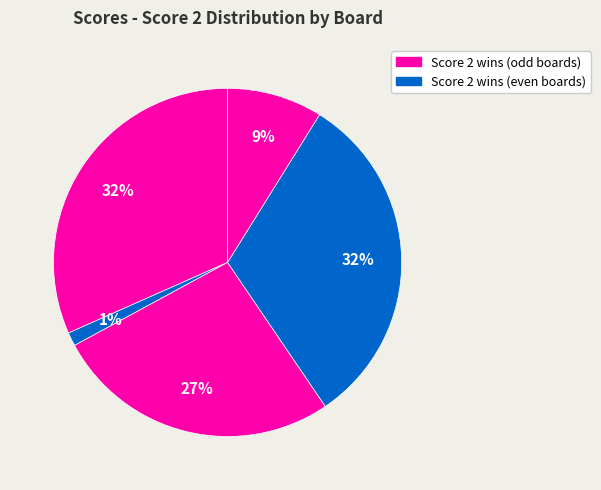

How many segments does this pie chart have?

5